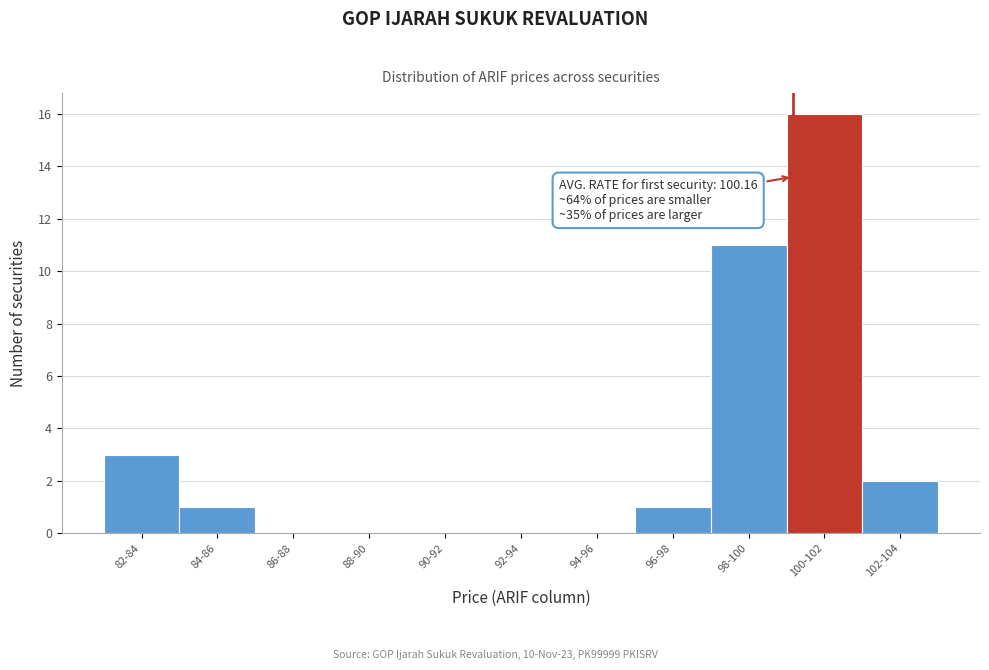

Reading left to right, list all the values displayed in this chart.

82-84=3	84-86=1	86-88=0	88-90=0	90-92=0	92-94=0	94-96=0	96-98=1	98-100=11	100-102=16	102-104=2